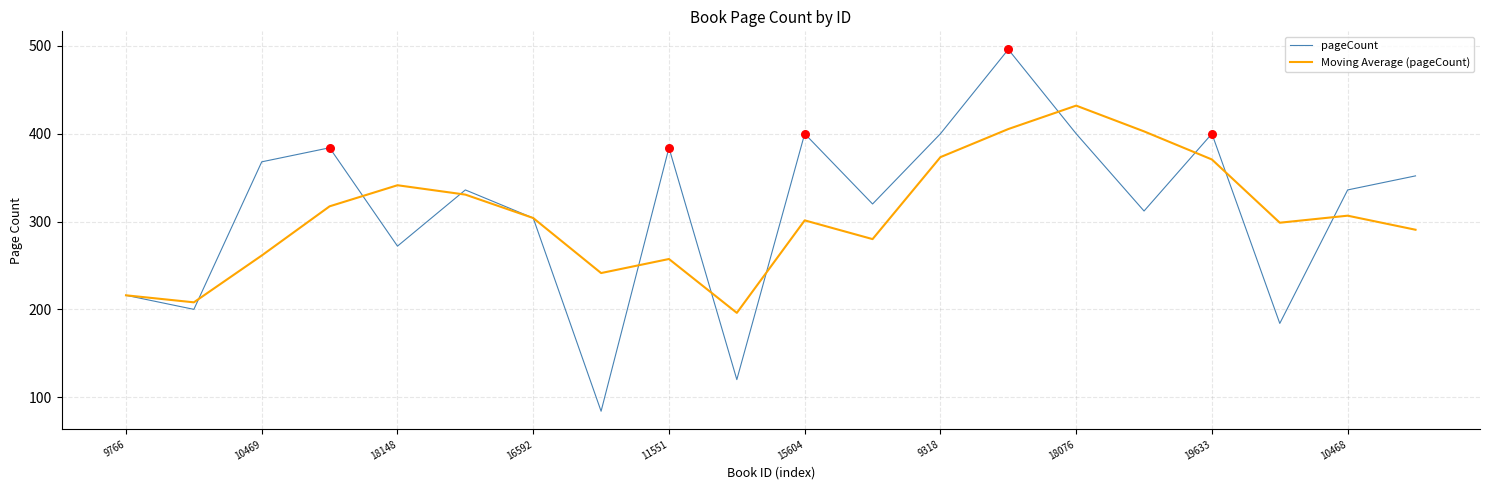

At how many categories does at least one series exceed 220?

17